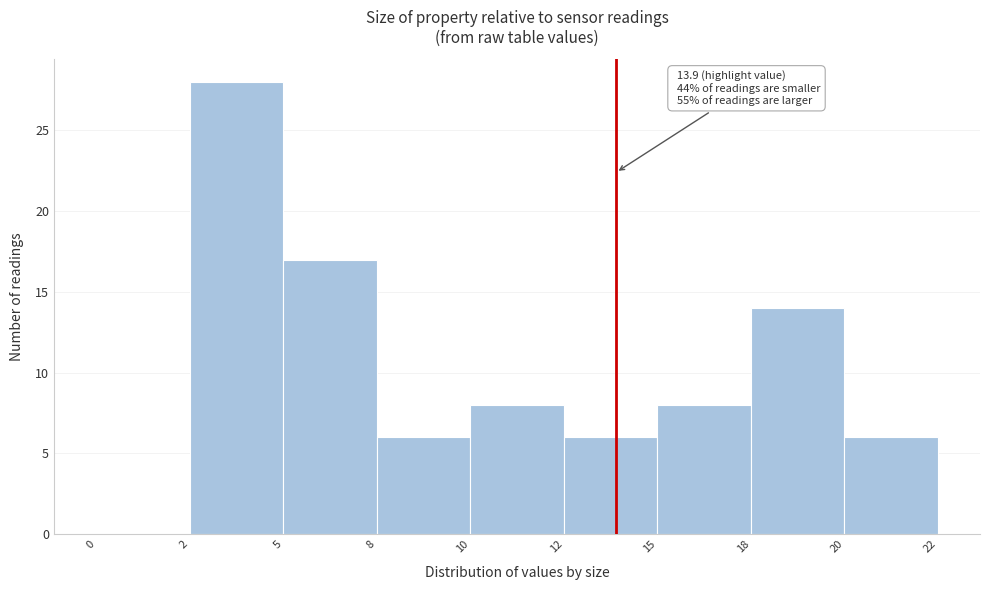

Reading right to left, extract all data points from this chart.

20=6	18=14	15=8	12=6	10=8	8=6	5=17	2=28	0=0